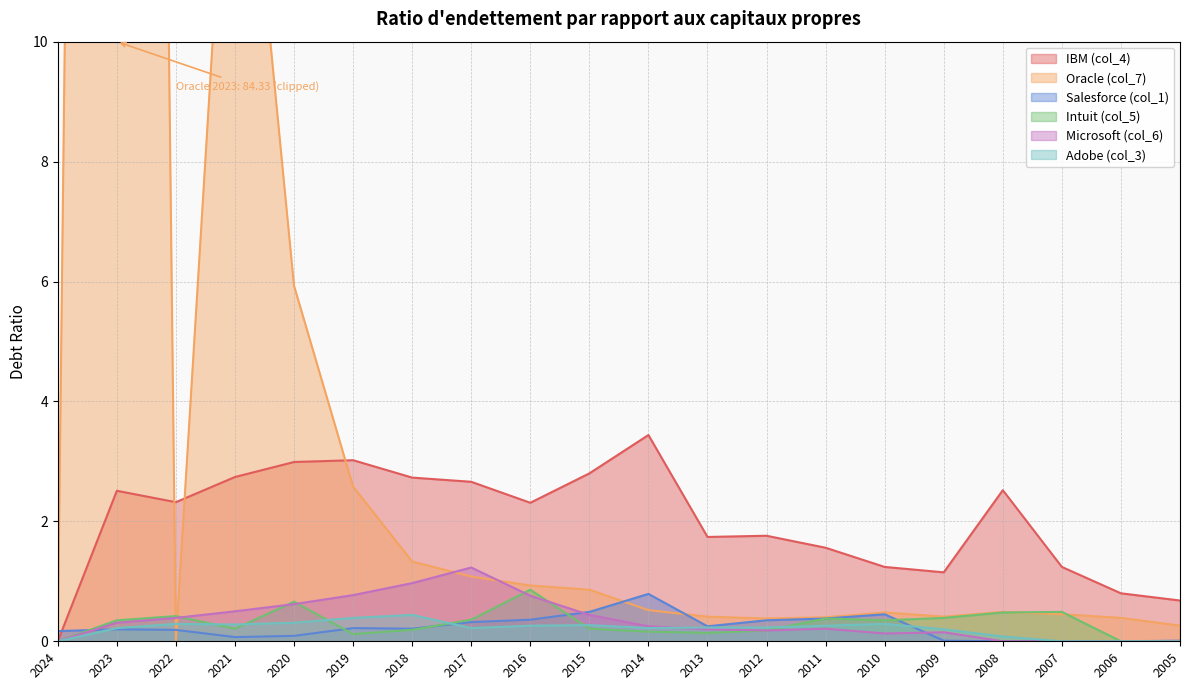

List the series in order of their peak value, highest first.

Oracle (col_7), IBM (col_4), Microsoft (col_6), Intuit (col_5), Salesforce (col_1), Adobe (col_3)